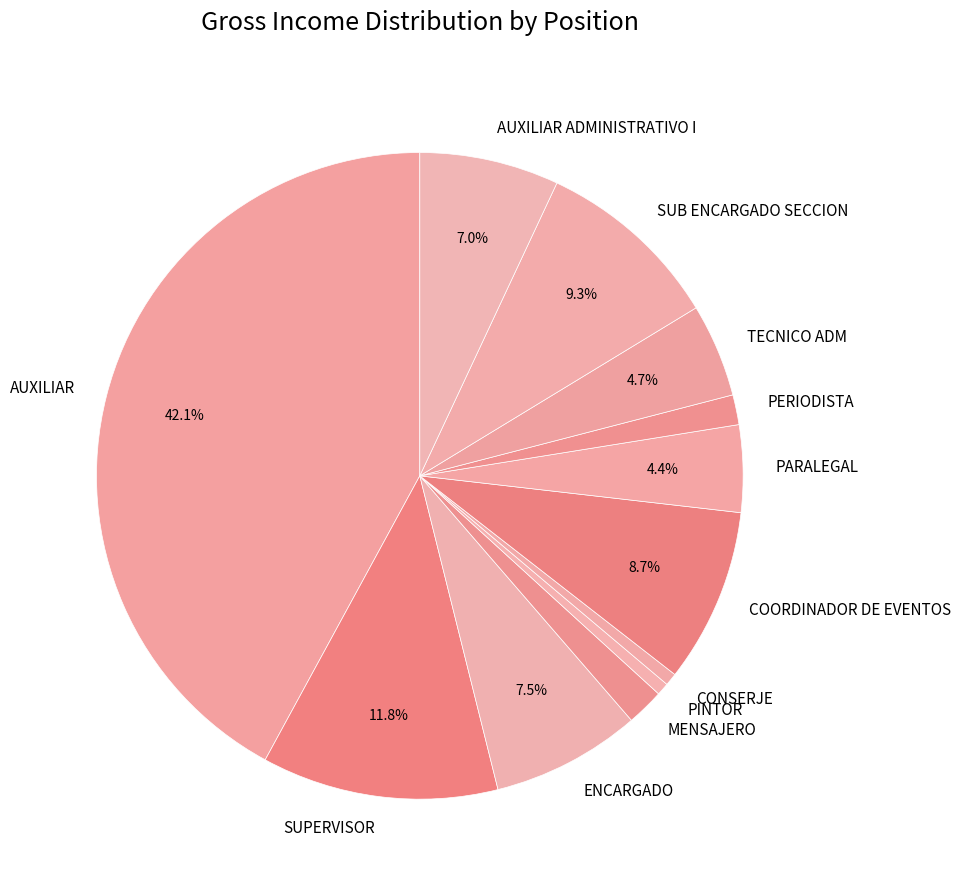

Count the number of slices in the pie.

12